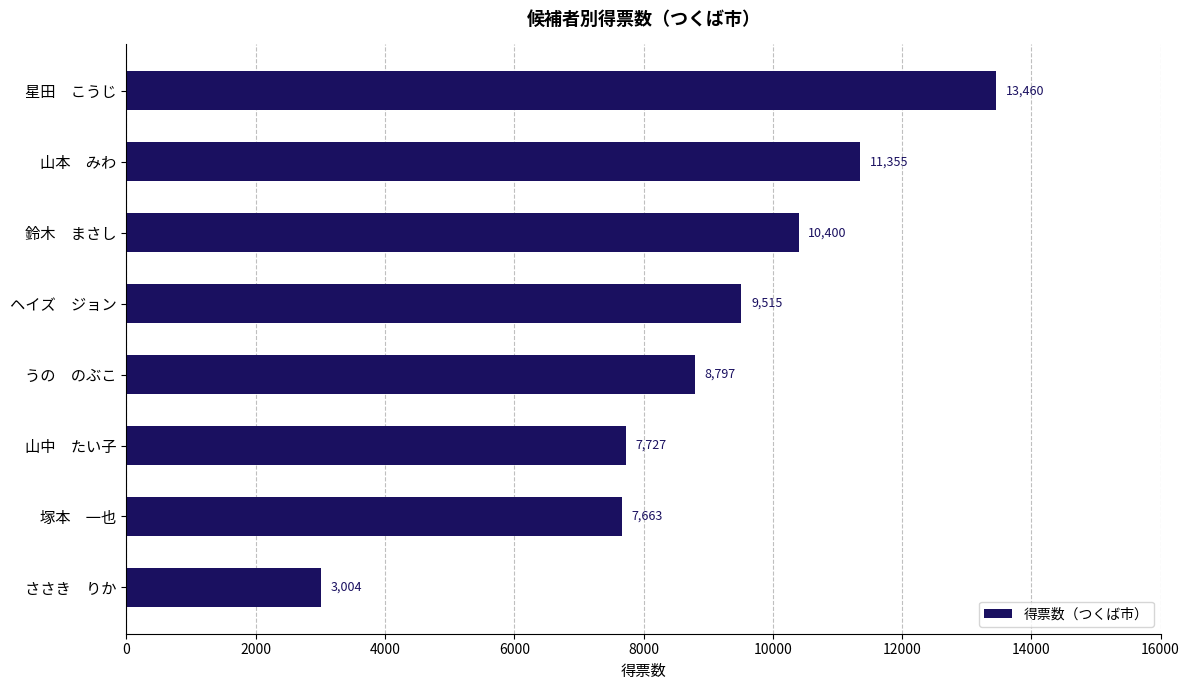

How many categories are shown in the chart?

8